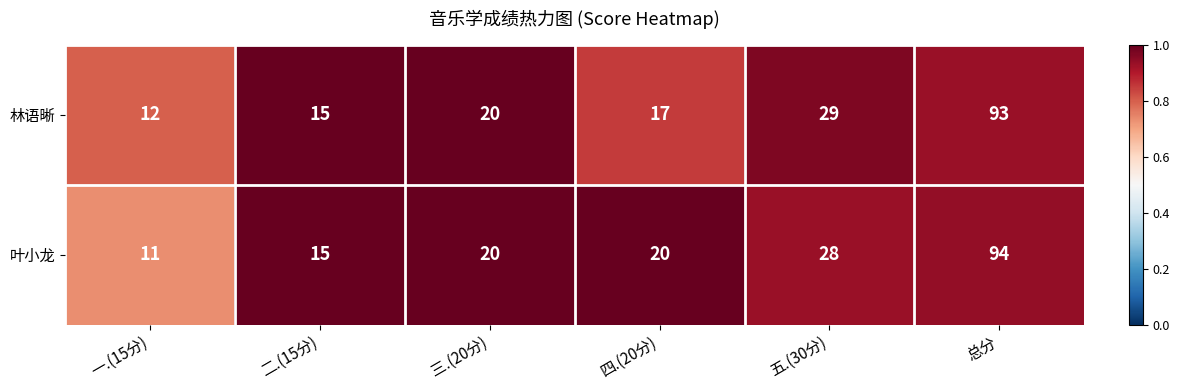

What is the sum of the 叶小龙 values at 四.(20分) and 一.(15分)?

31